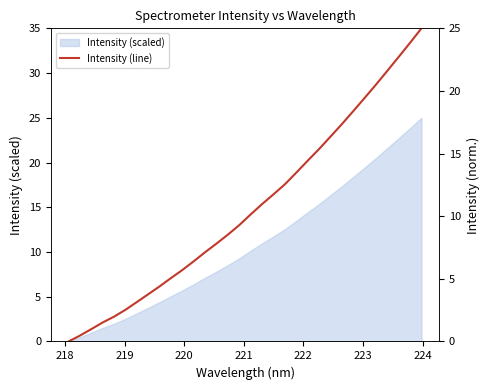

What is the maximum value for Intensity (scaled)?

25.0